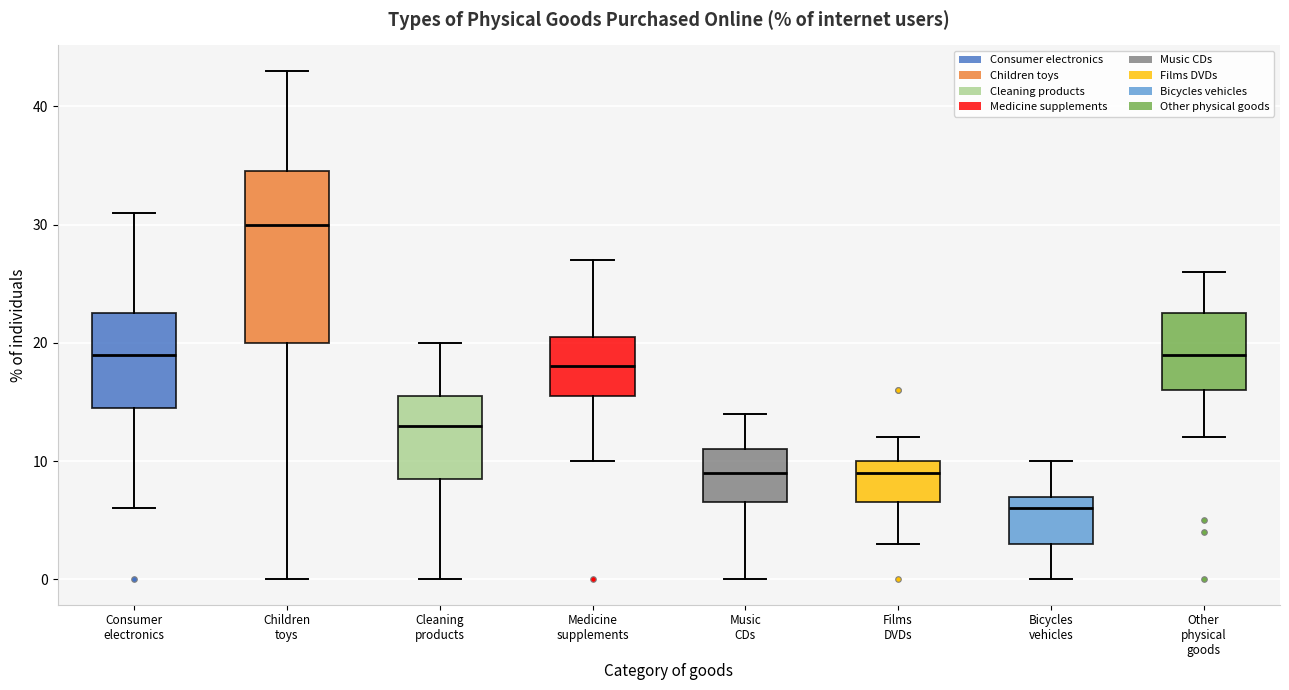

Which box's median line is the highest?

Children toys